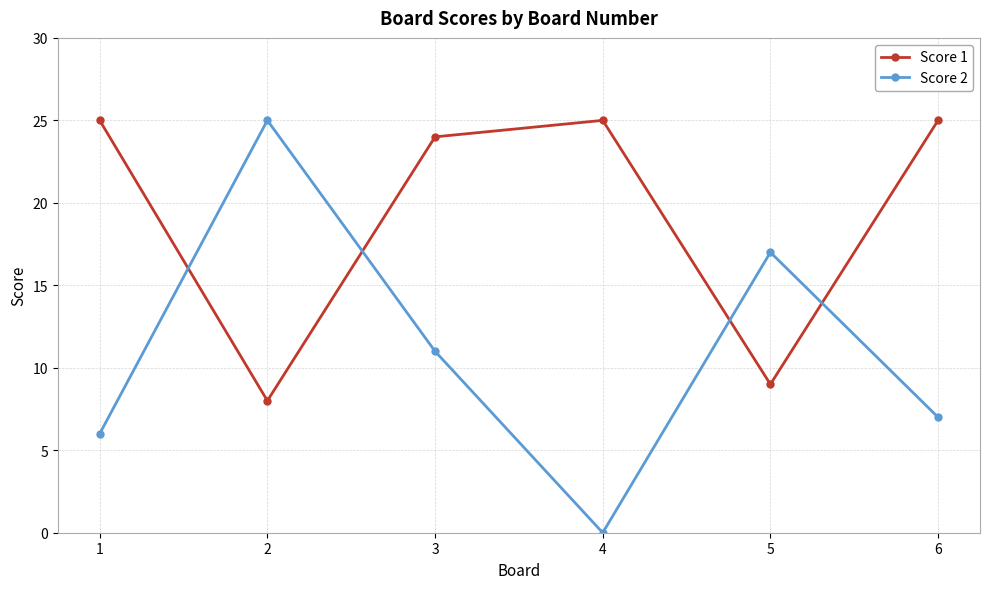

Rank the series at 1 from highest to lowest value.

Score 1, Score 2